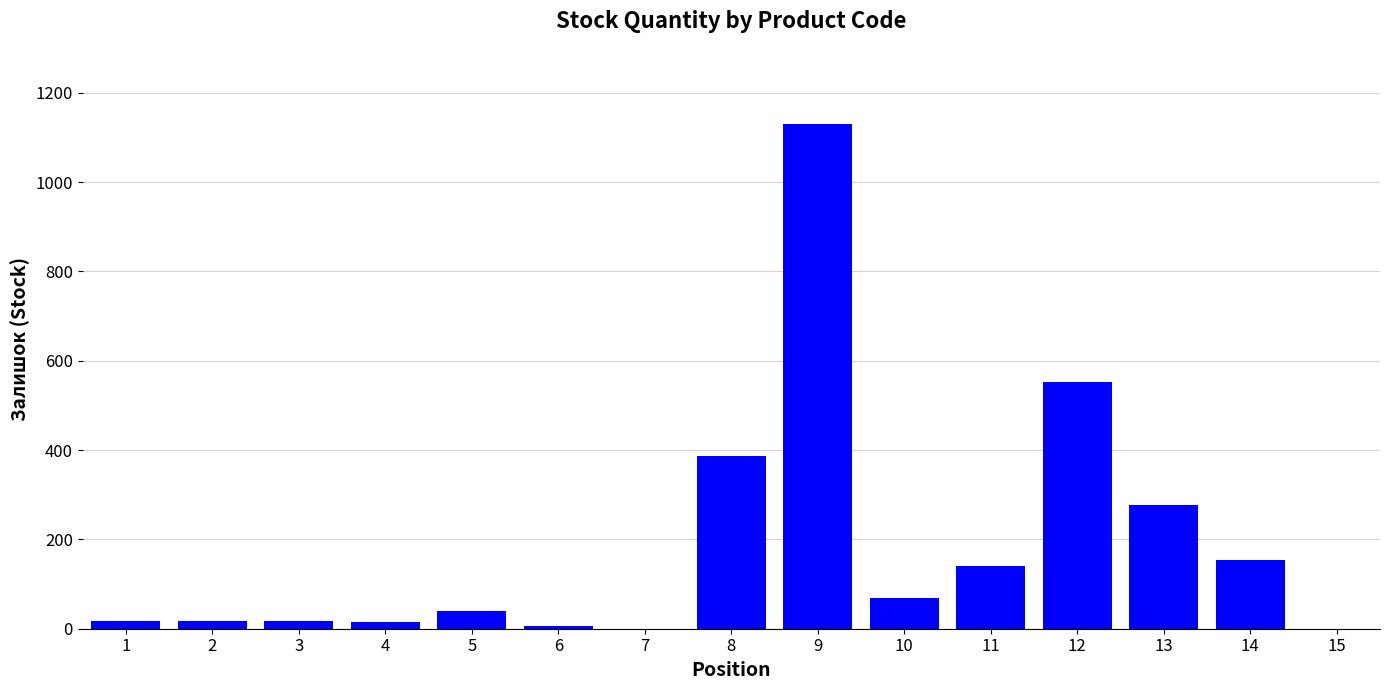

How many series are shown in this chart?

1